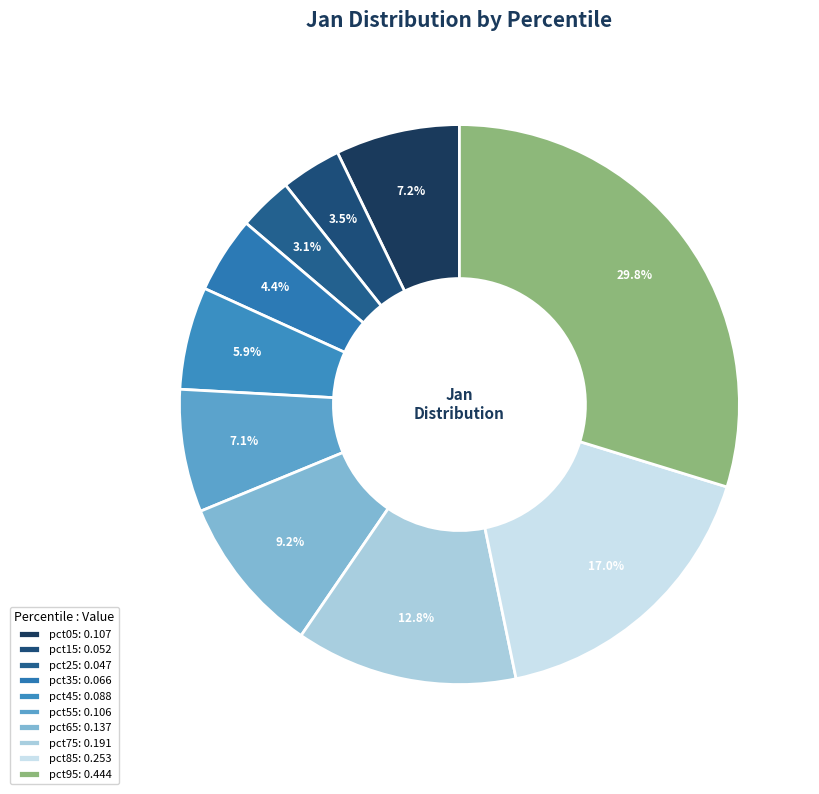

True or false: pct25 accounts for 13% of the total.

False